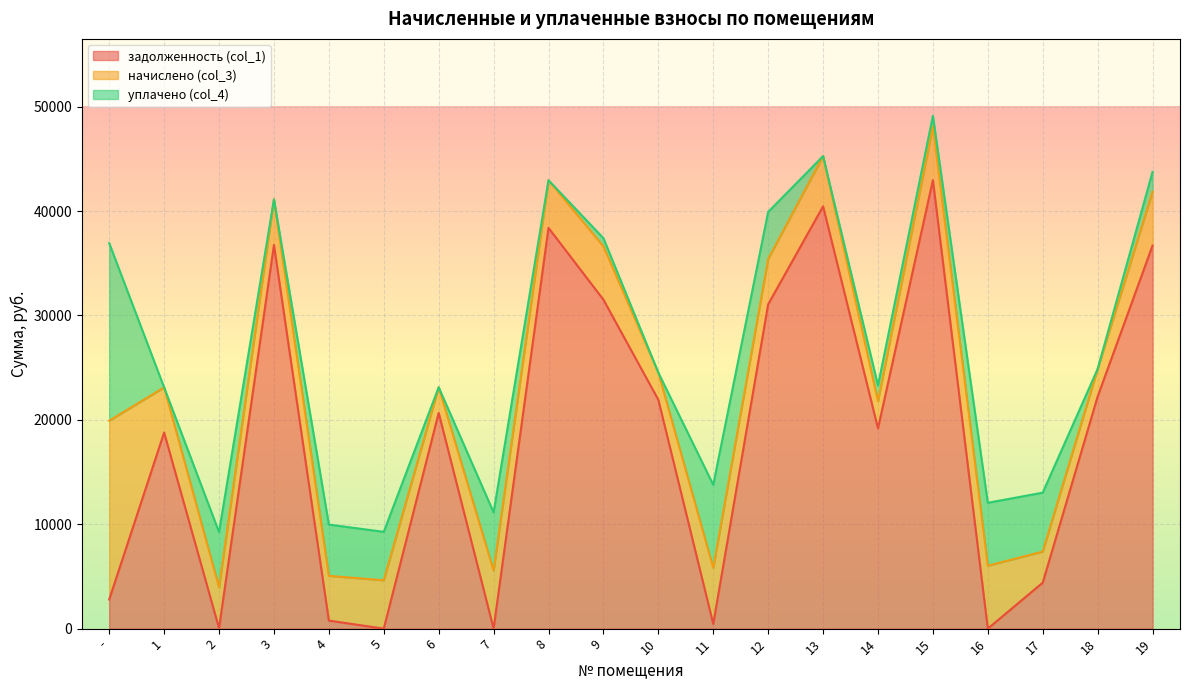

What is the label of the 20th point from the right?

-